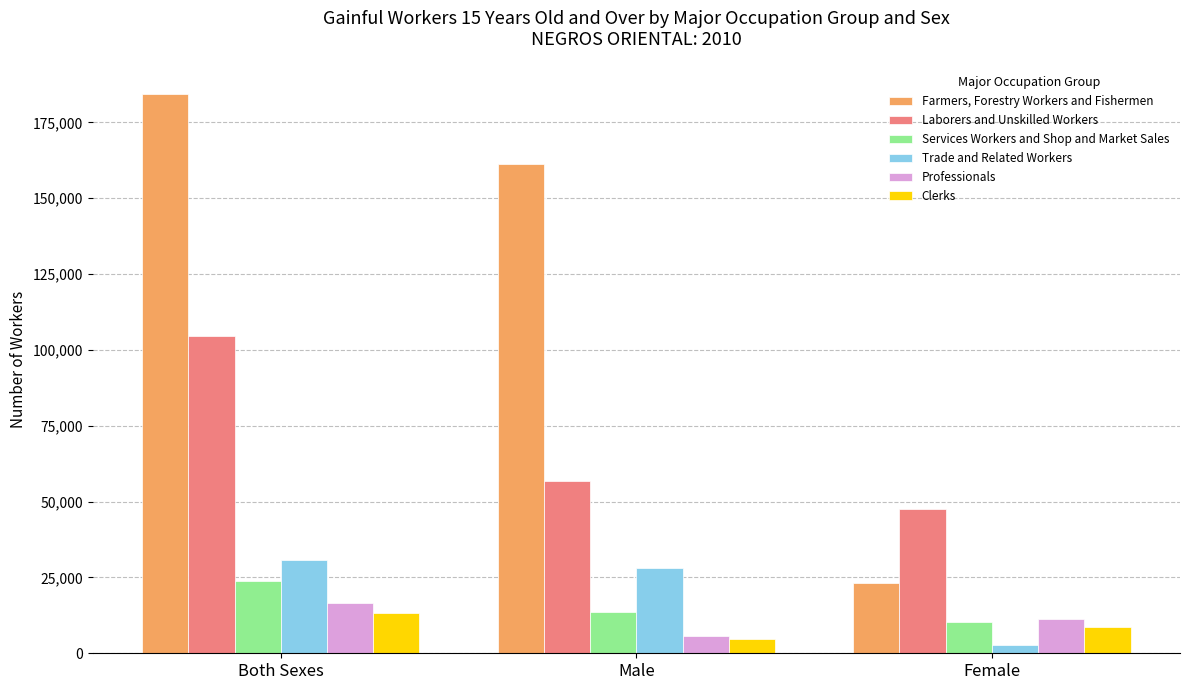

Reading left to right, what are all the values shown in this chart?

Farmers, Forestry Workers and Fishermen: Both Sexes=184469	Male=161235	Female=23234
Laborers and Unskilled Workers: Both Sexes=104482	Male=56847	Female=47635
Services Workers and Shop and Market Sales: Both Sexes=23897	Male=13600	Female=10297
Trade and Related Workers: Both Sexes=30654	Male=28034	Female=2620
Professionals: Both Sexes=16698	Male=5532	Female=11166
Clerks: Both Sexes=13253	Male=4725	Female=8528